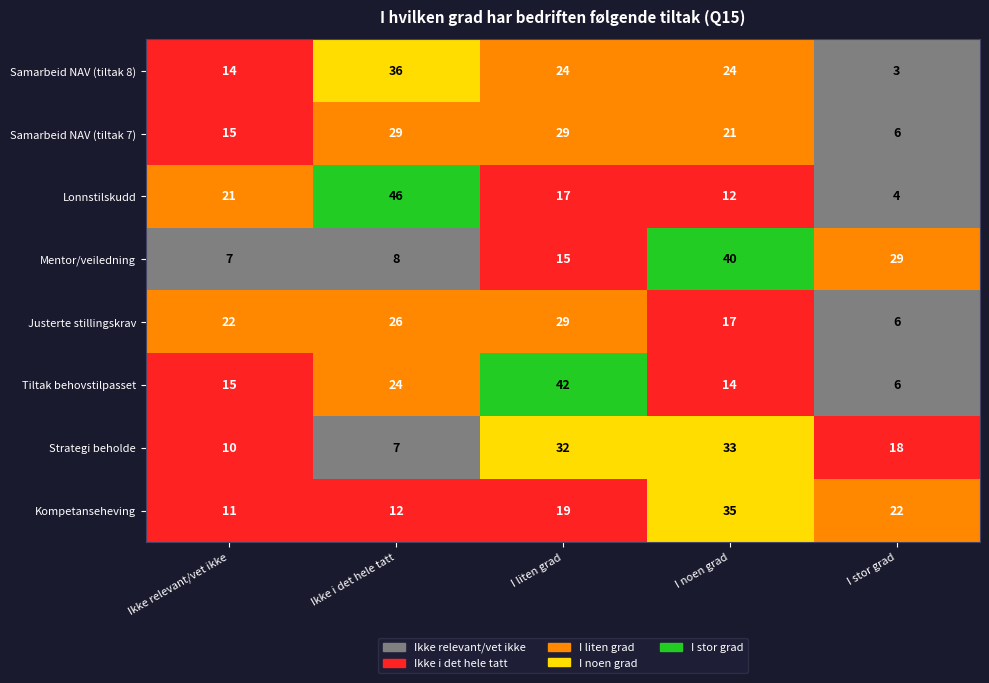

The Tiltak behovstilpasset series shows 14 at I noen grad. True or false?

True